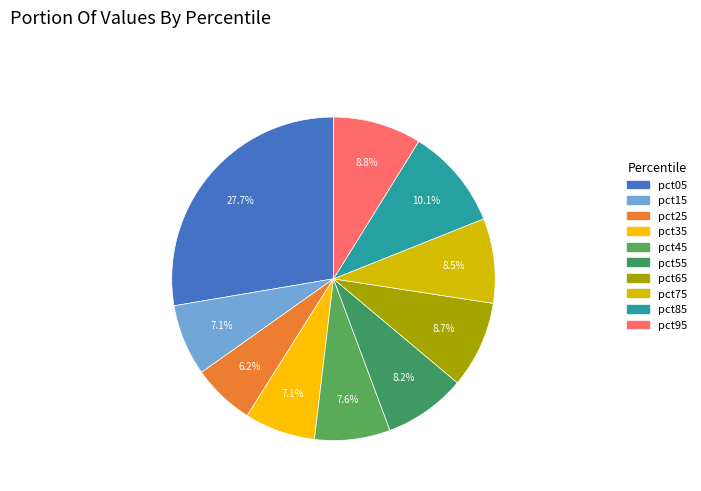

To the nearest percent, what percentage of the pie is pct45?

8%